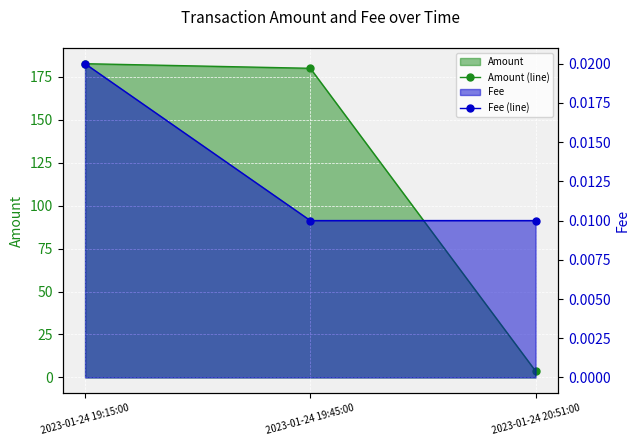

At which label is Amount (line) closest to 93?

2023-01-24 19:45:00